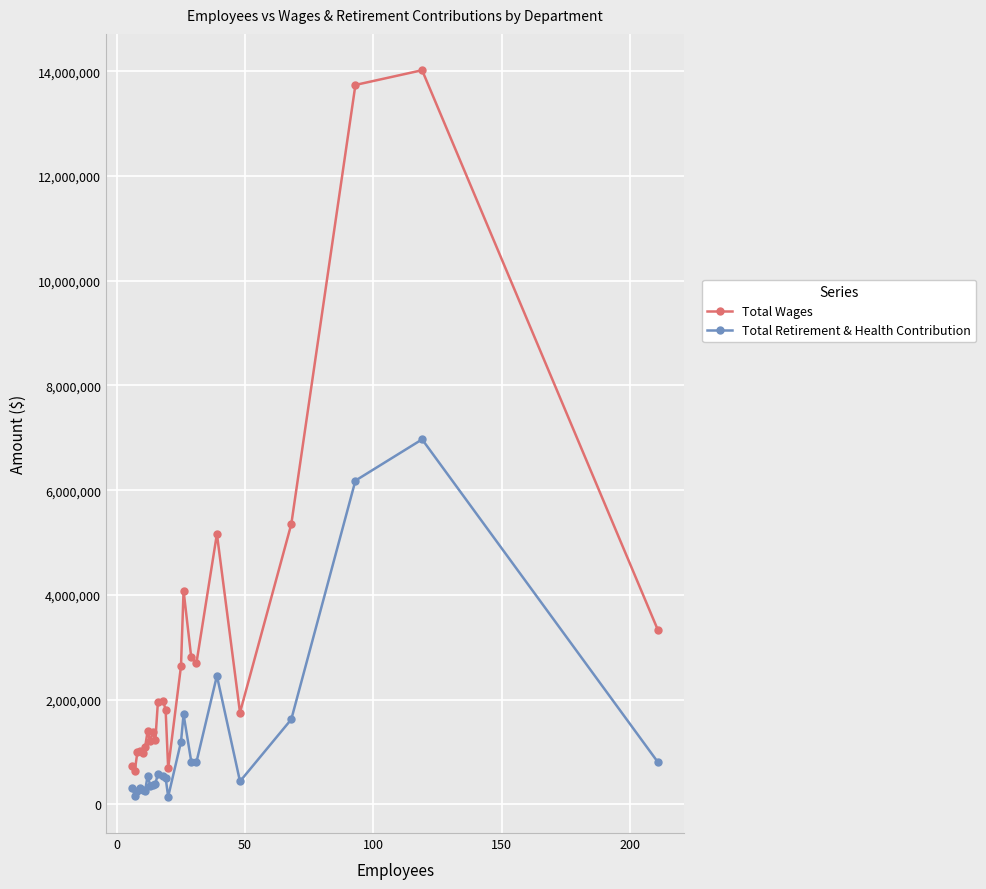

Which series has the largest range (max minus min)?

Total Wages